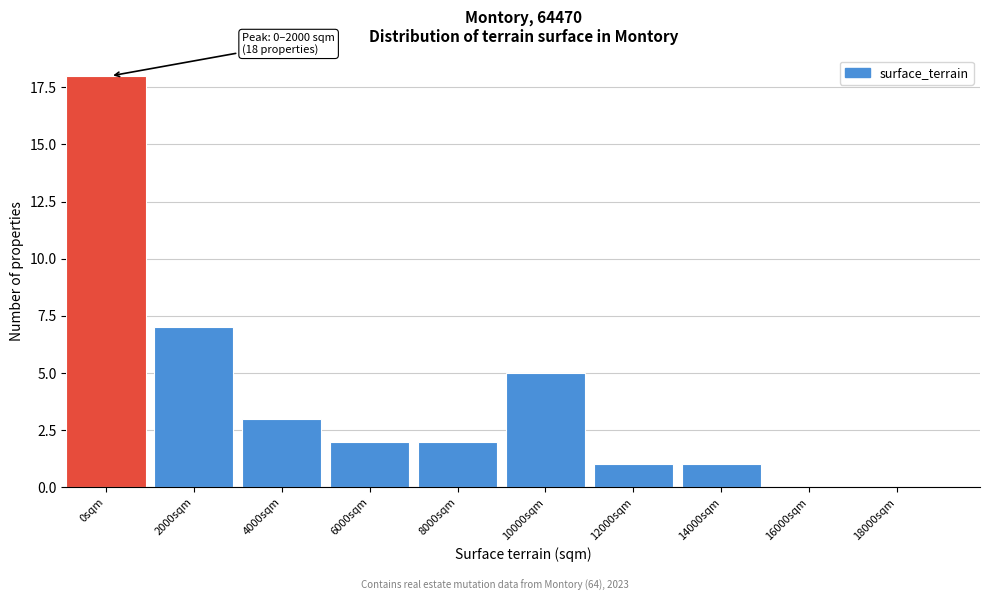

Reading right to left, transcribe all the data shown in this chart.

18000sqm=0	16000sqm=0	14000sqm=1	12000sqm=1	10000sqm=5	8000sqm=2	6000sqm=2	4000sqm=3	2000sqm=7	0sqm=18